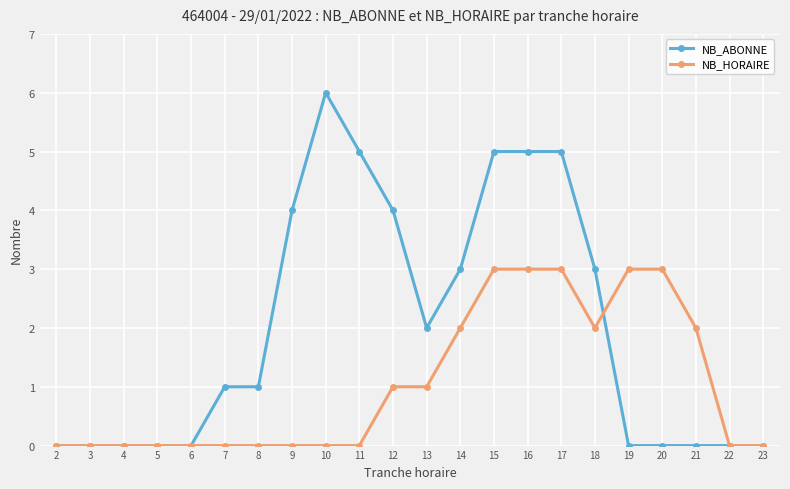

What is the total value across all series at 17?

8